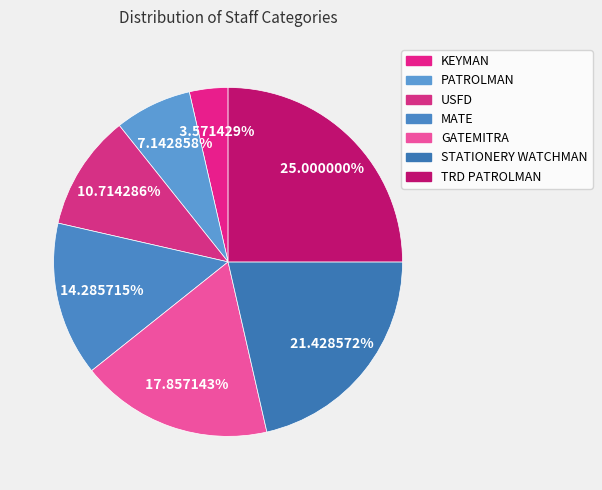

Which has a higher value, GATEMITRA or STATIONERY WATCHMAN?

STATIONERY WATCHMAN